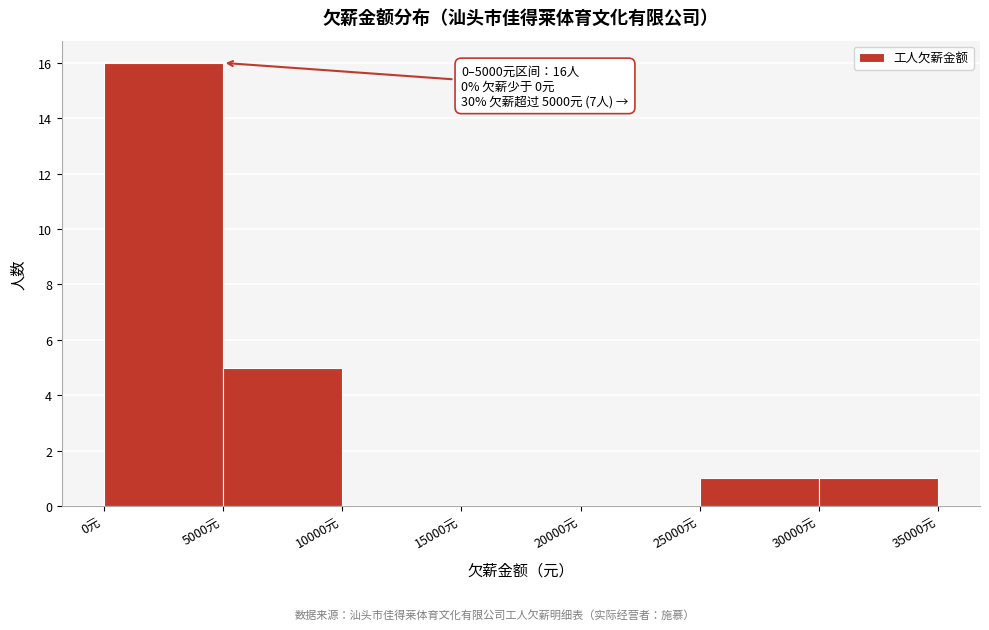

Which range on the x-axis has the tallest bar?

0 to 5000